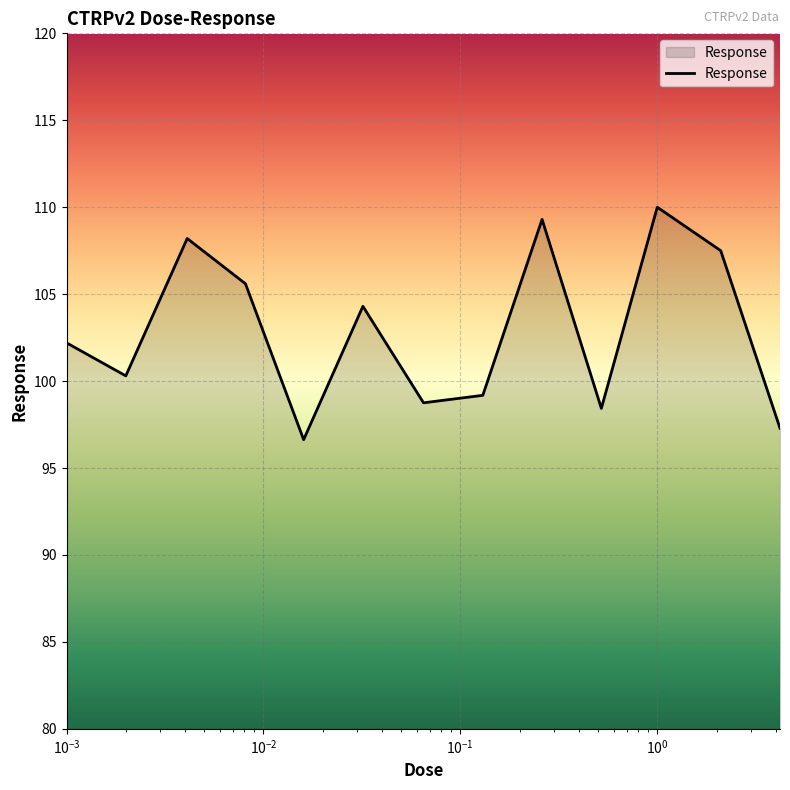

What is the minimum value shown in the chart?

96.6